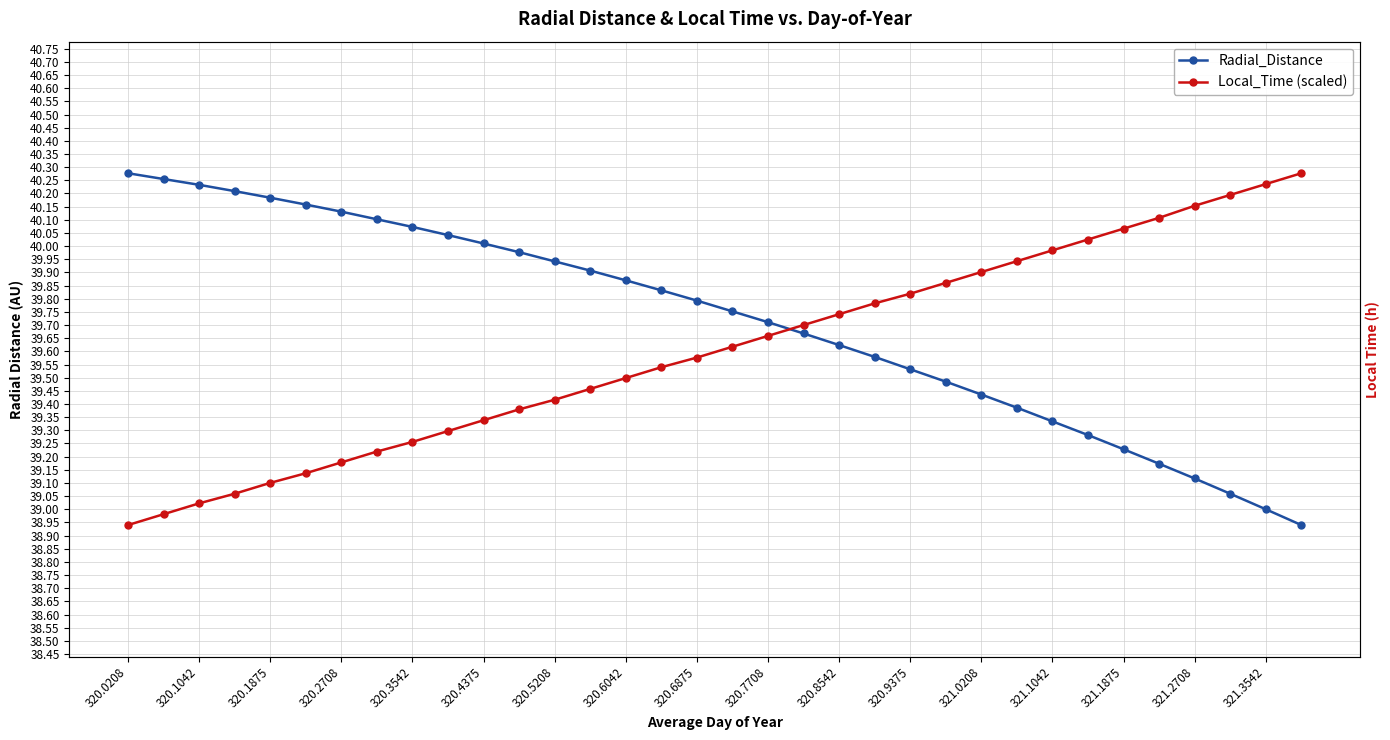

What is the sum of the Local_Time (scaled) values at 25 and 18?

79.6